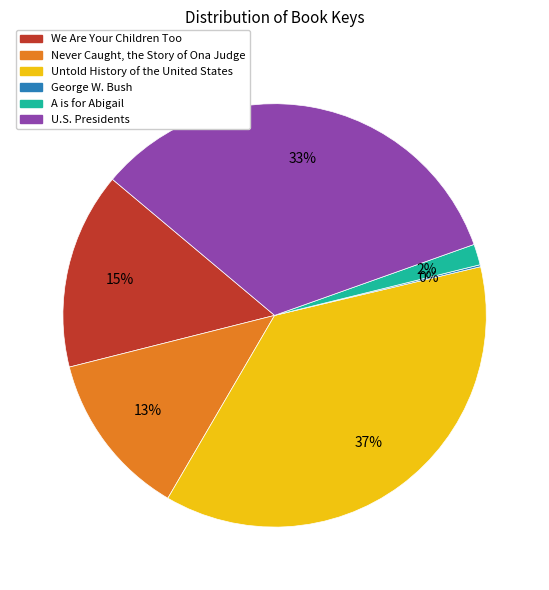

To the nearest percent, what percentage of the pie is Never Caught, the Story of Ona Judge?

13%